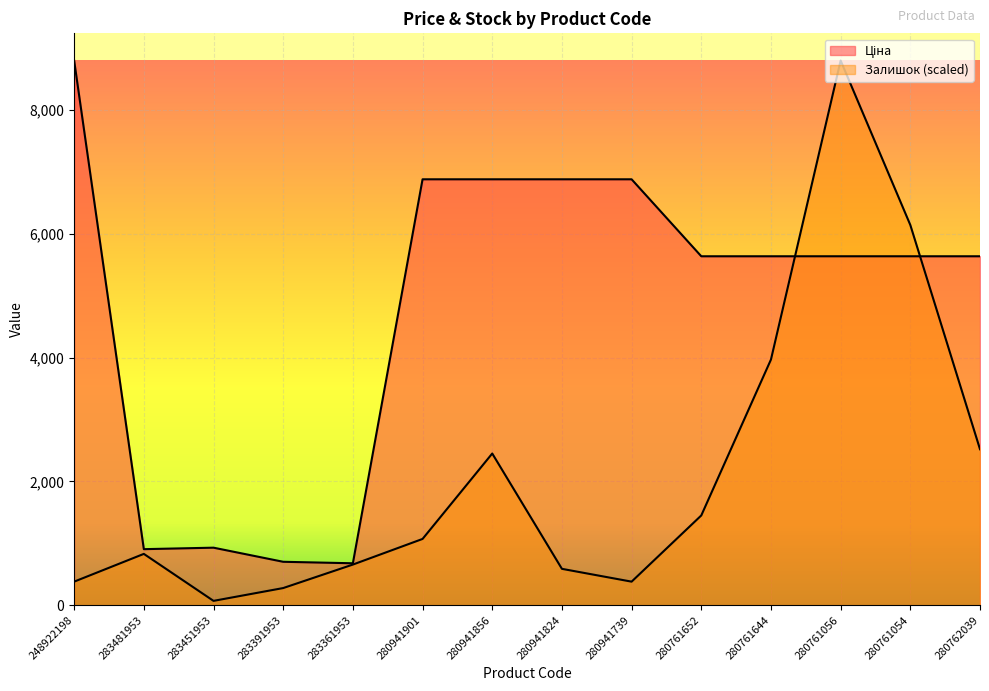

Which label corresponds to the largest value in the chart?

248922198